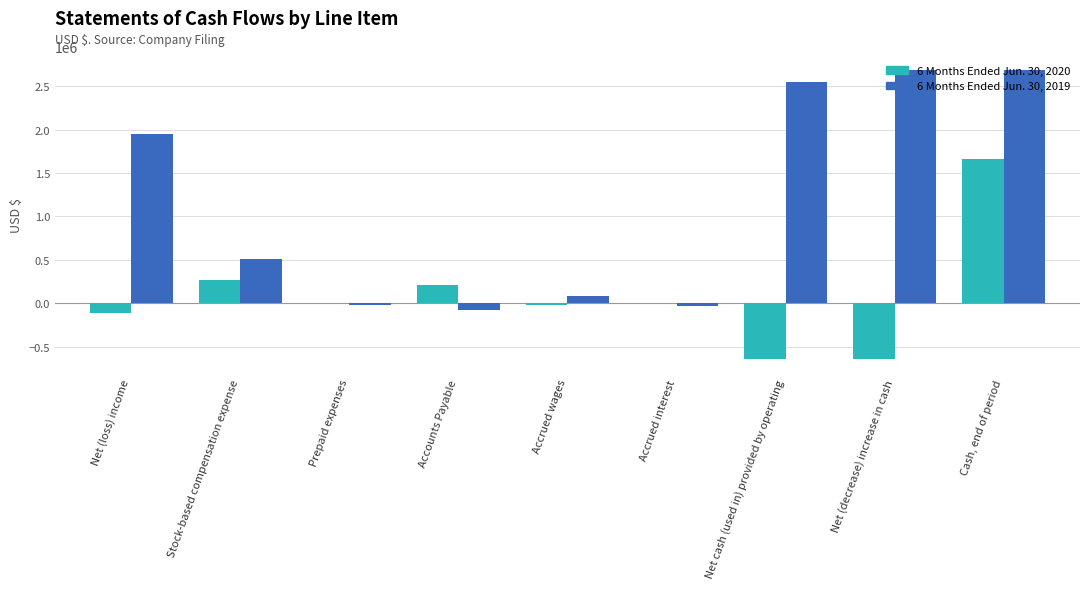

How many values in 6 Months Ended Jun. 30, 2019 are above zero?

6